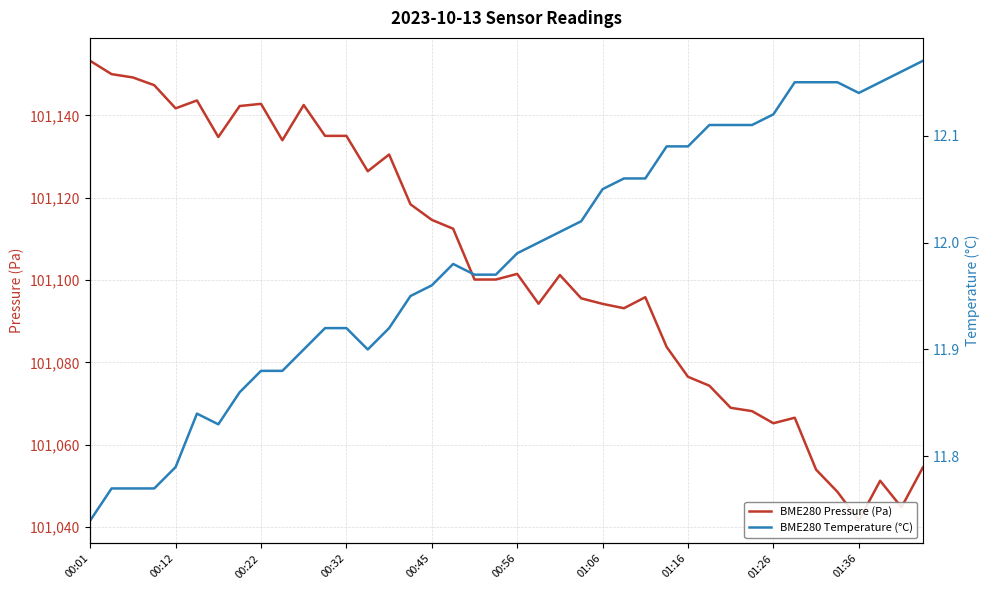

True or false: BME280 Temperature (°C) and BME280 Pressure (Pa) cross at least once.

False